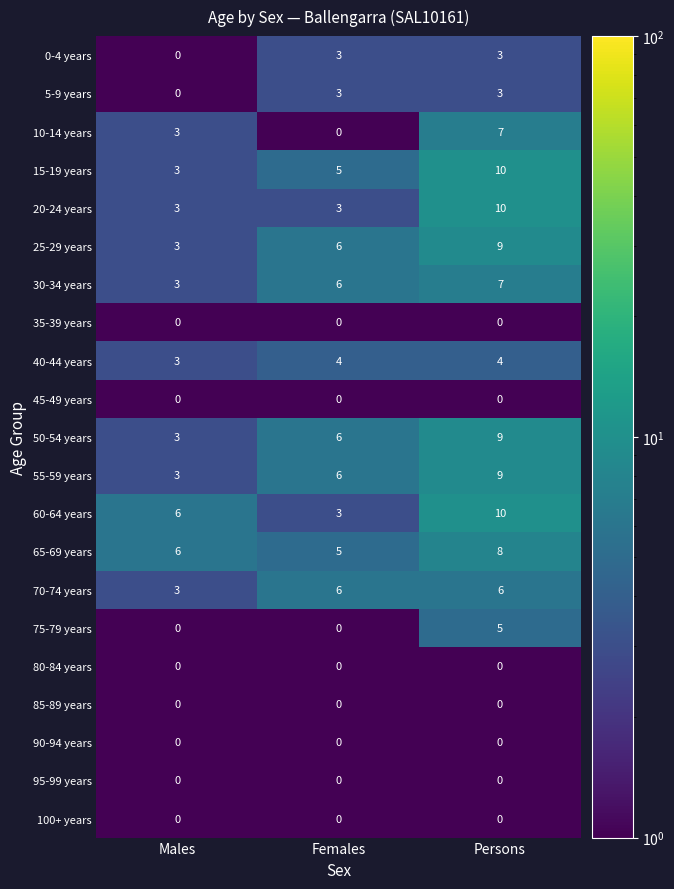

What is the spread (max minus min) of values at Males?

6